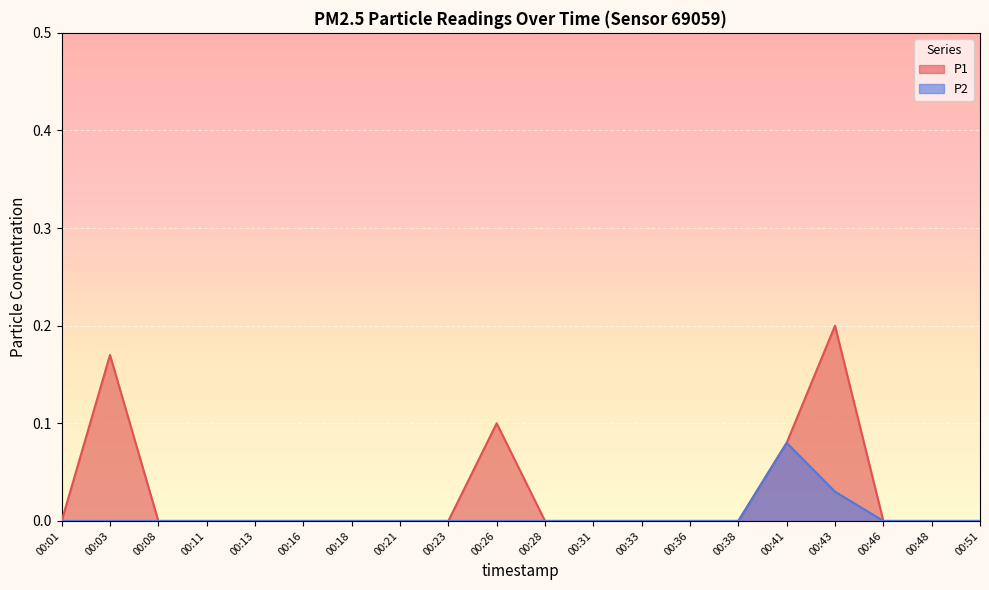

What is the sum of all P2 values?

0.1